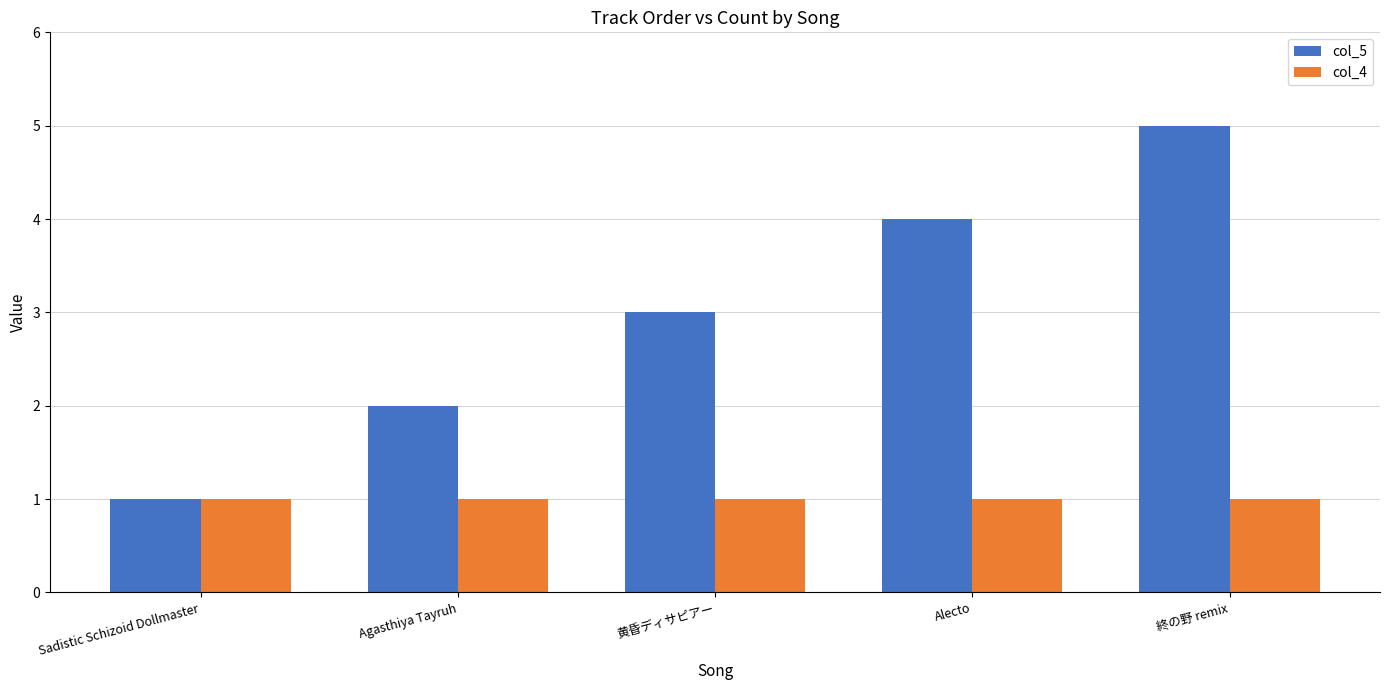

List the labels in order of col_5 value, largest first.

終の野 remix, Alecto, 黄昏ディサピアー, Agasthiya Tayruh, Sadistic Schizoid Dollmaster